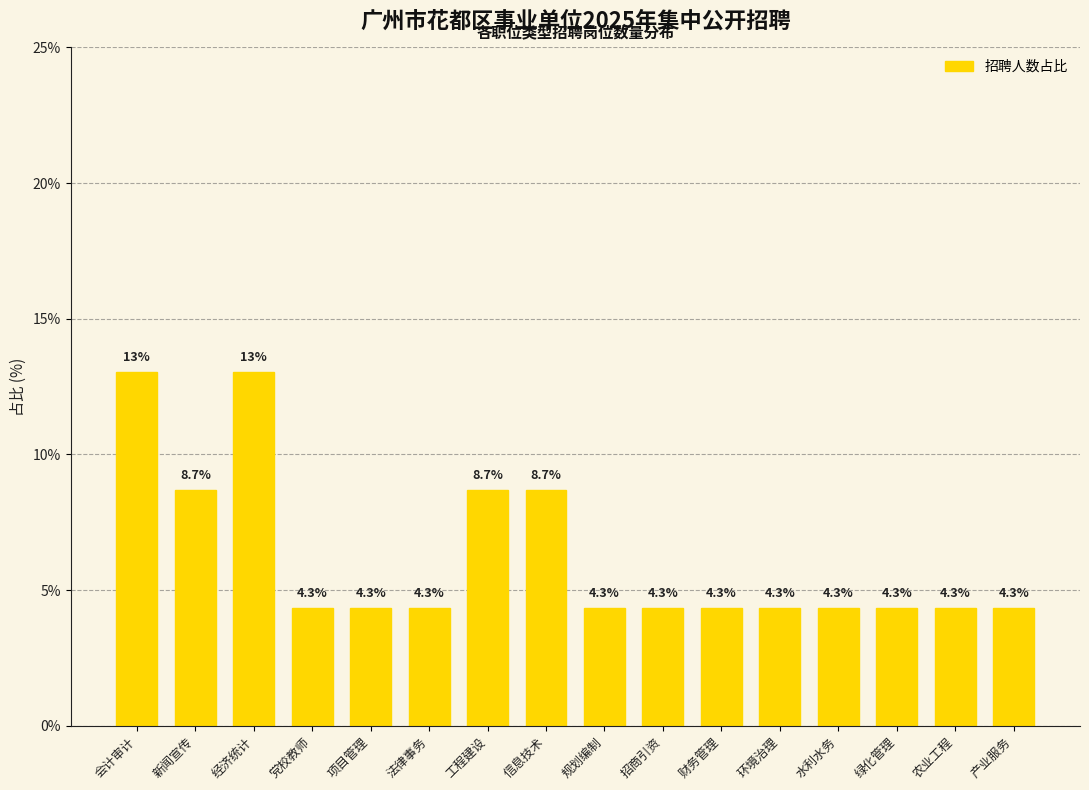

What is the label of the 2nd bar from the right?

农业工程